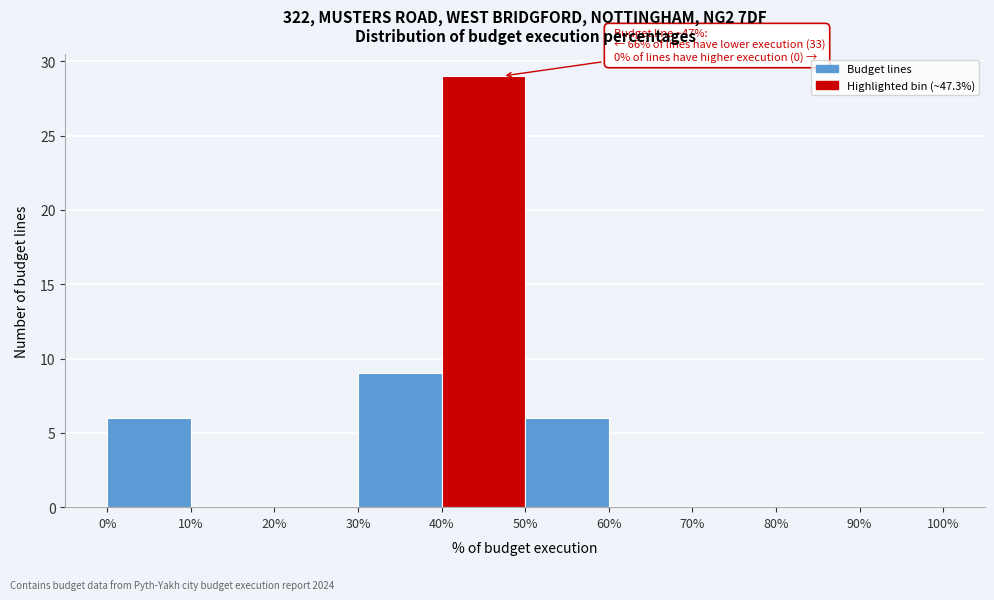

Which range on the x-axis has the tallest bar?

40% to 50%